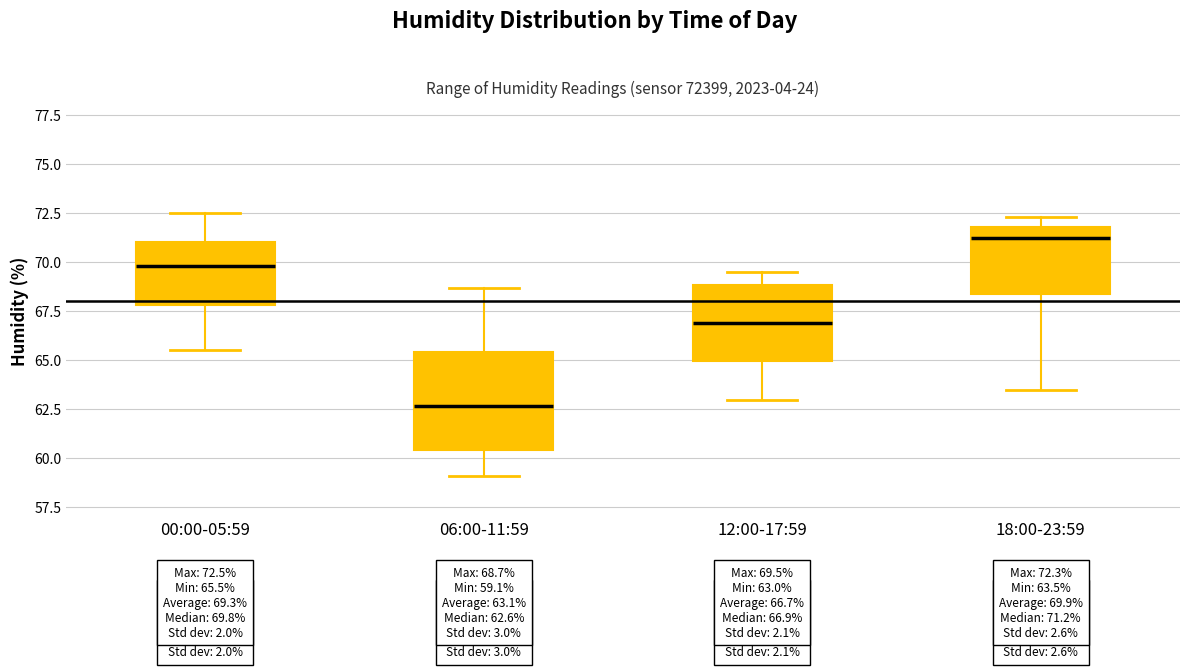

Which box's median line is the lowest?

06:00-11:59